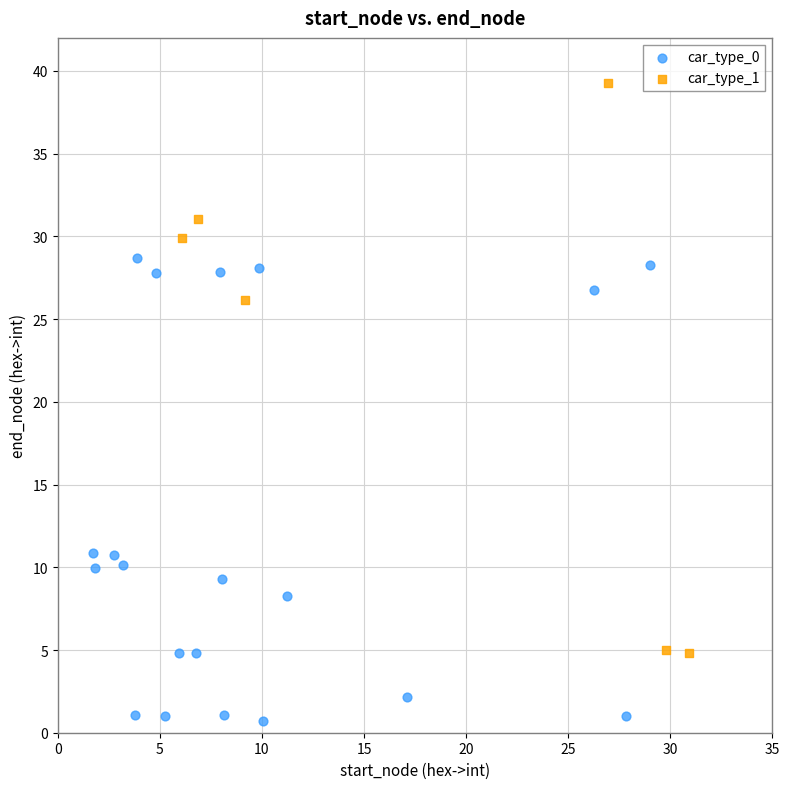

Which series has the largest Y range (max minus min)?

car_type_1